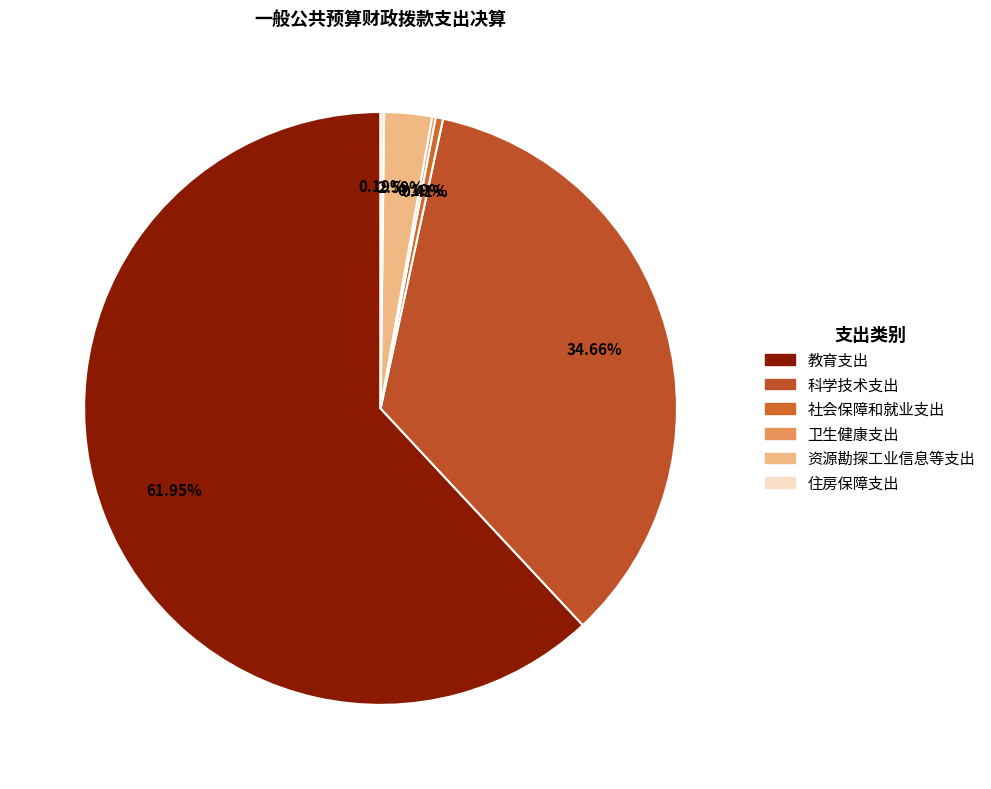

Which category accounts for the majority?

教育支出